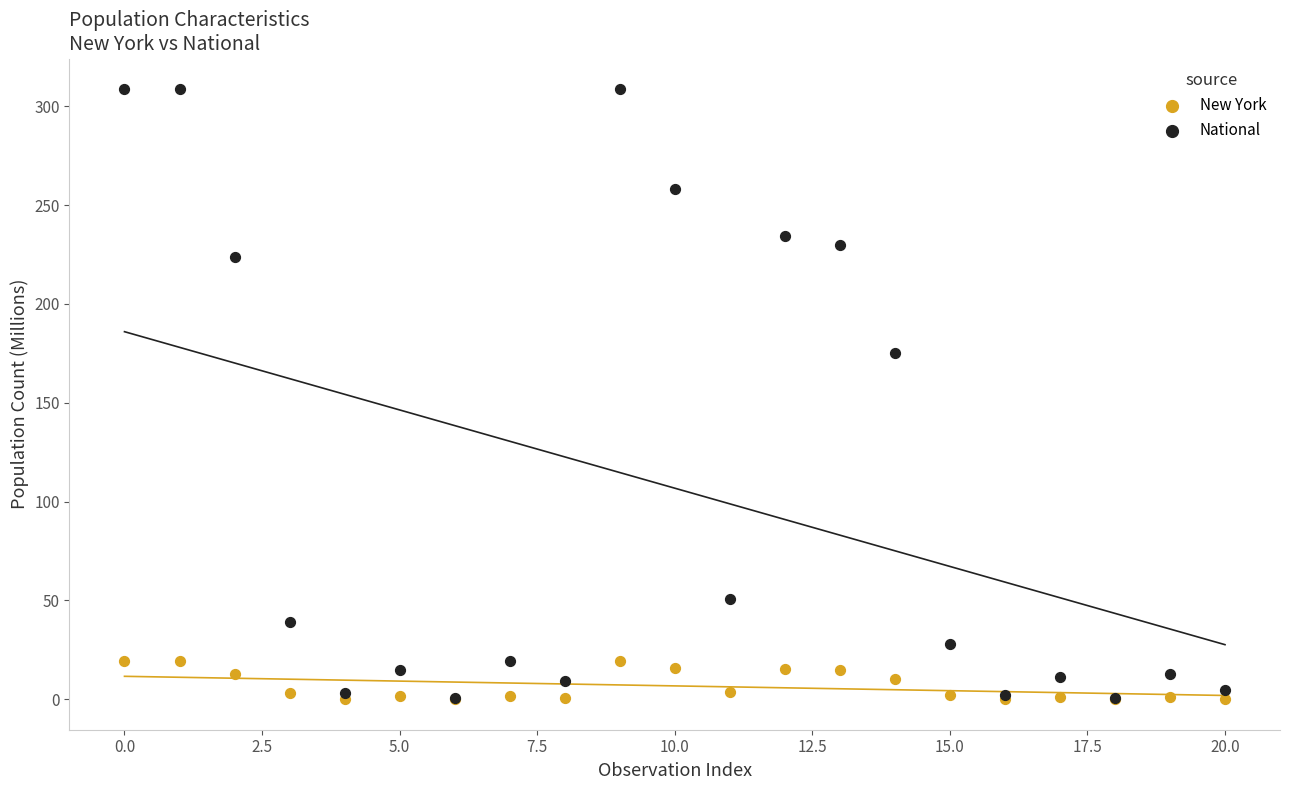

Across all series, what Y value is closest to 154?

175.1